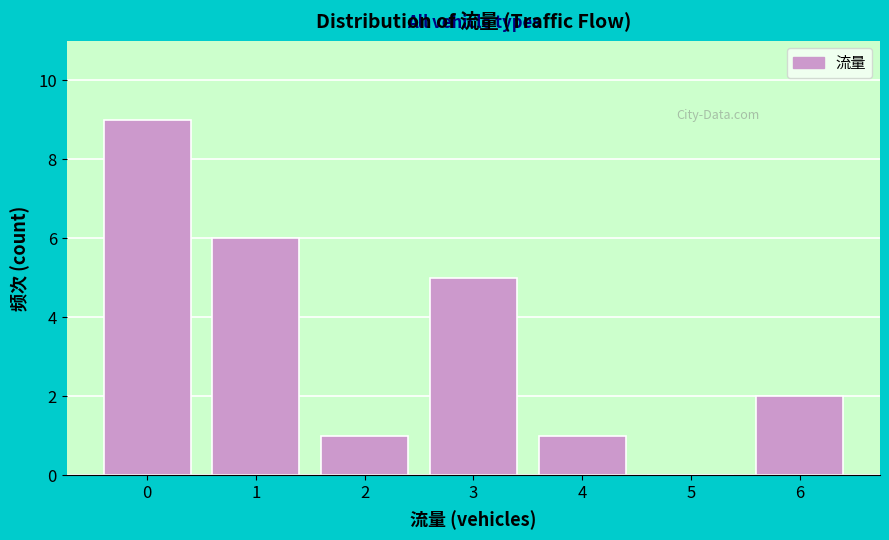

What is the height of the bar covering -0.5 to 0.5 on the x-axis? The values are not printed on the chart, so give them approximately, as read against the axis.

9